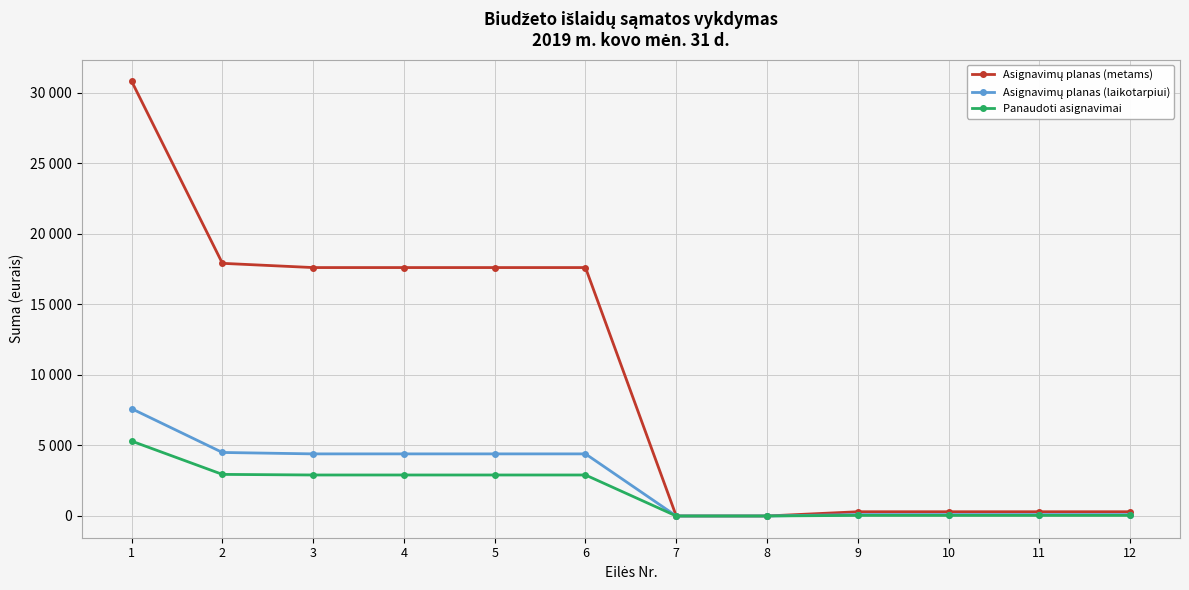

List the series in order of their peak value, lowest first.

Panaudoti asignavimai, Asignavimų planas (laikotarpiui), Asignavimų planas (metams)